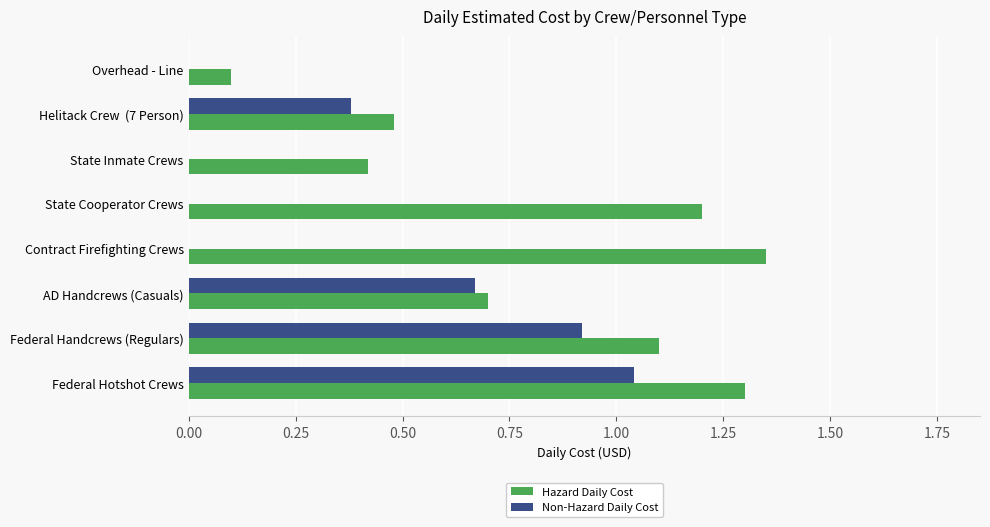

Is the value of Non-Hazard Daily Cost at Federal Handcrews (Regulars) greater than the value of Hazard Daily Cost at Helitack Crew  (7 Person)?

Yes